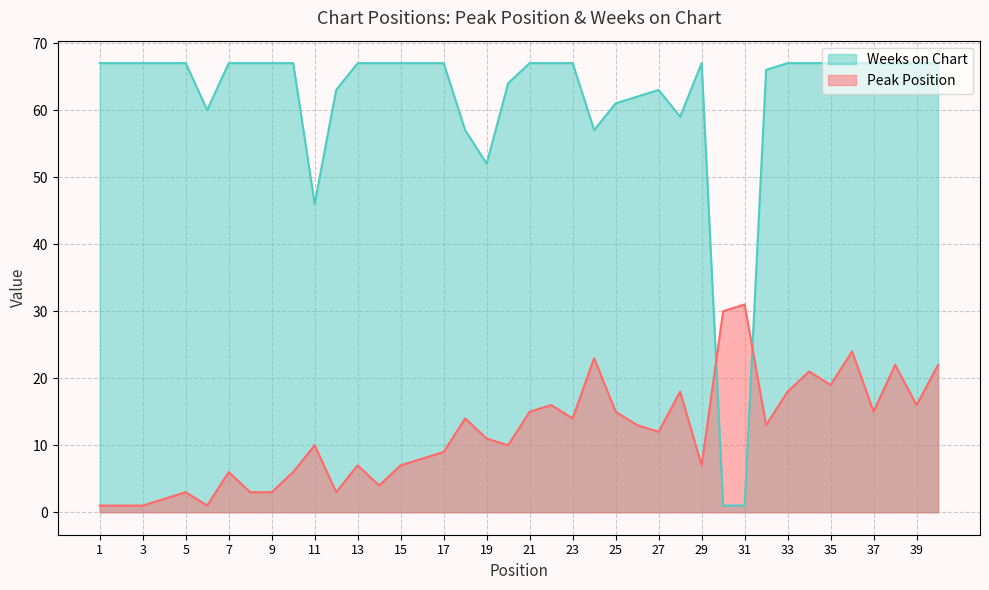

Reading left to right, transcribe all the data shown in this chart.

Peak Position: 1	1	1	2	3	1	6	3	3	6	10	3	7	4	7	8	9	14	11	10	15	16	14	23	15	13	12	18	7	30	31	13	18	21	19	24	15	22	16	22
Weeks on Chart: 67	67	67	67	67	60	67	67	67	67	46	63	67	67	67	67	67	57	52	64	67	67	67	57	61	62	63	59	67	1	1	66	67	67	67	67	67	67	67	67